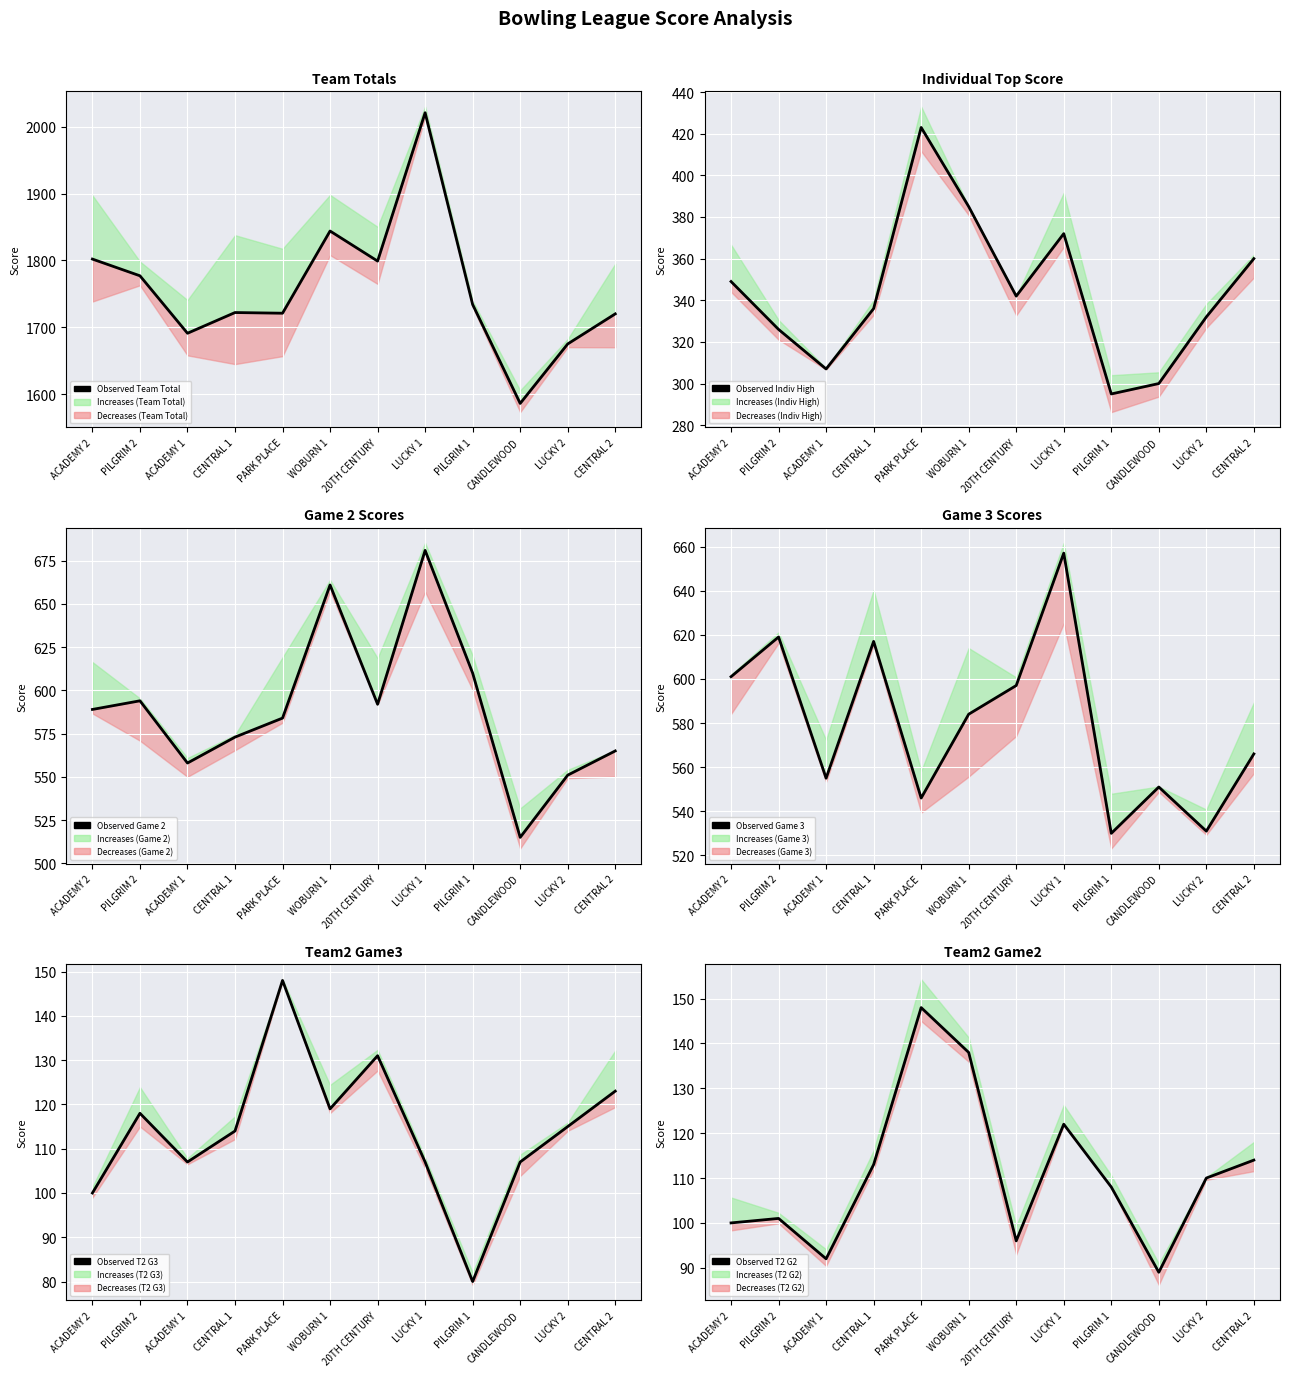

Is this an area chart (filled region under the line)?

No